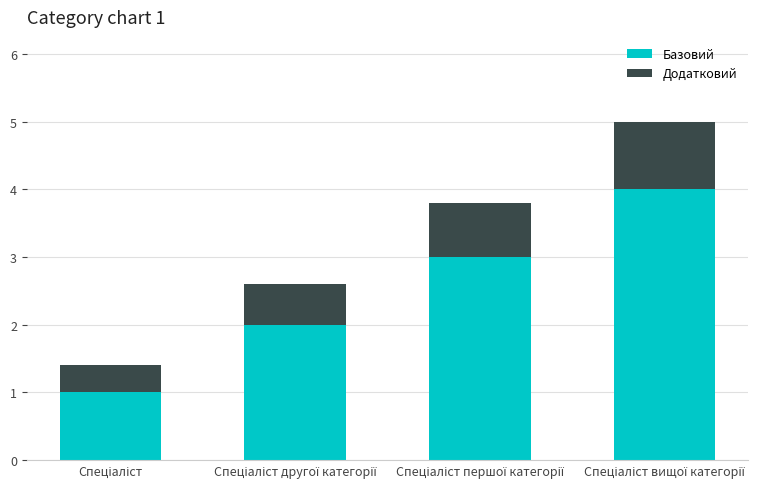

How many data points in Базовий are less than 3?

2